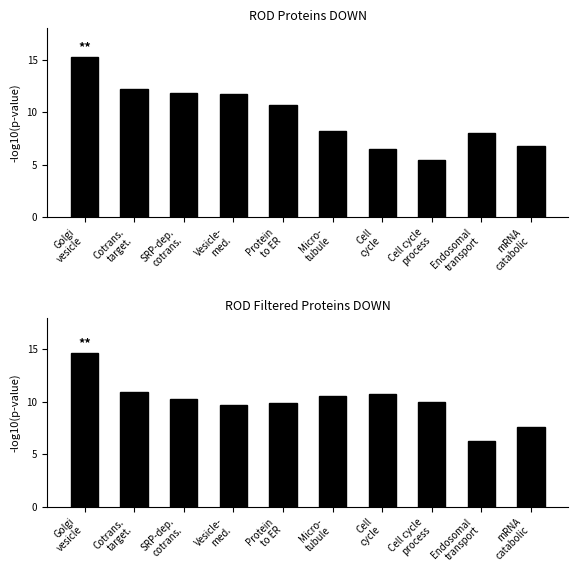

Which series has the widest spread of values?

Smn-/-;SMN2 vs WT Proteins DOWN